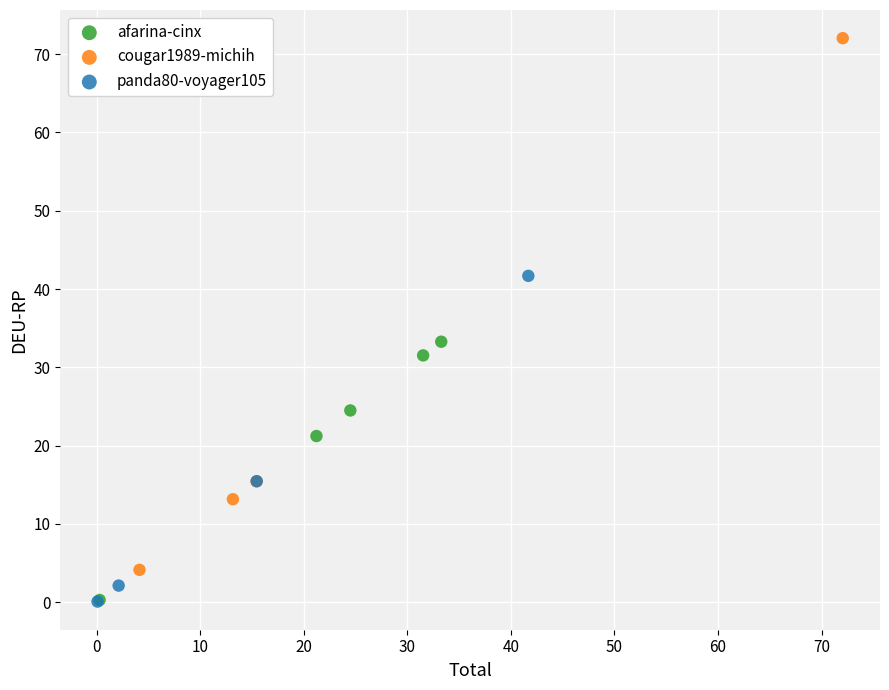

Which series contains the highest Y value?

cougar1989-michih